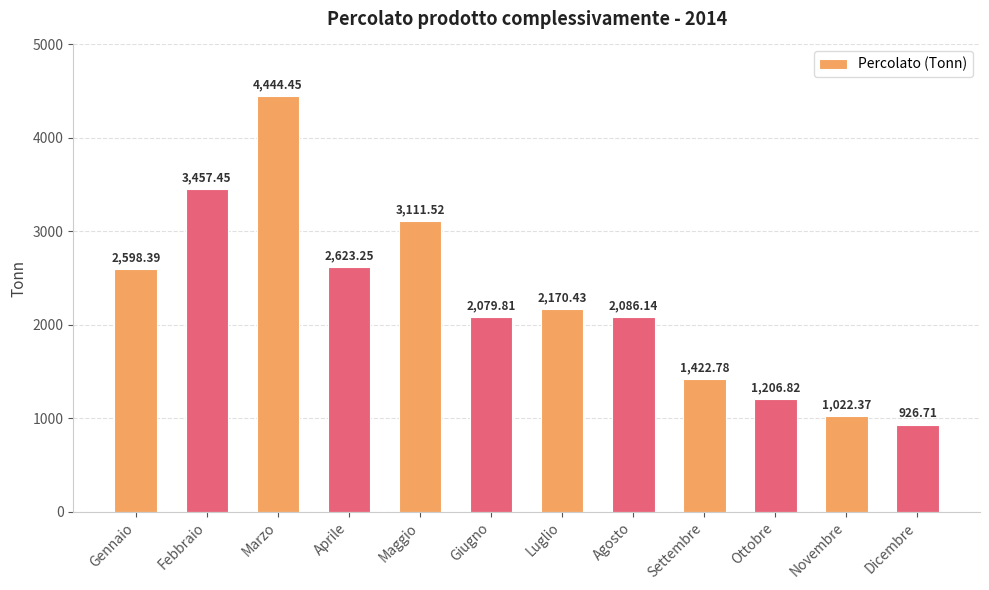

Which has a higher value, Dicembre or Settembre?

Settembre